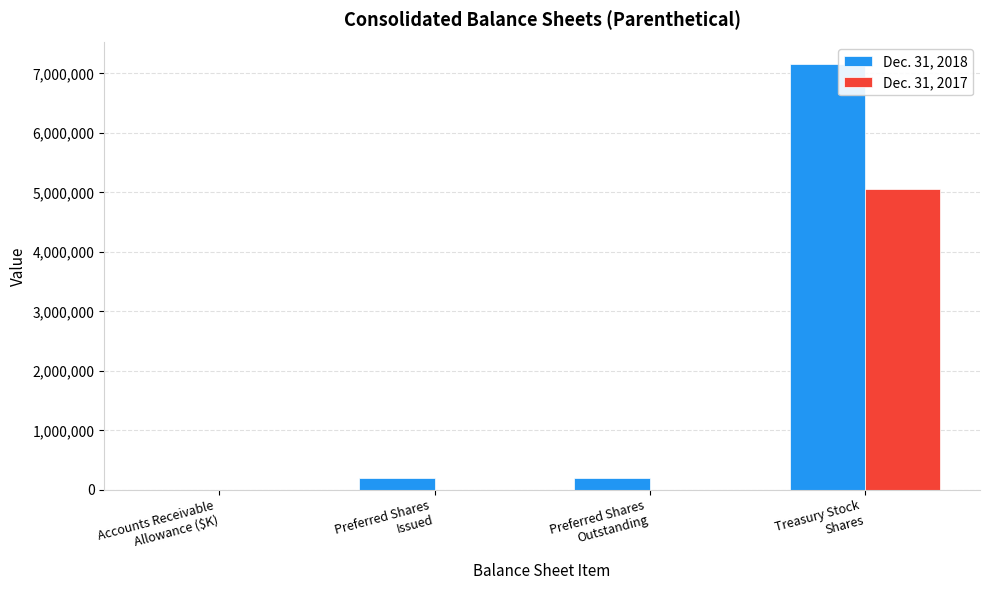

What is the greatest value displayed?

7162000